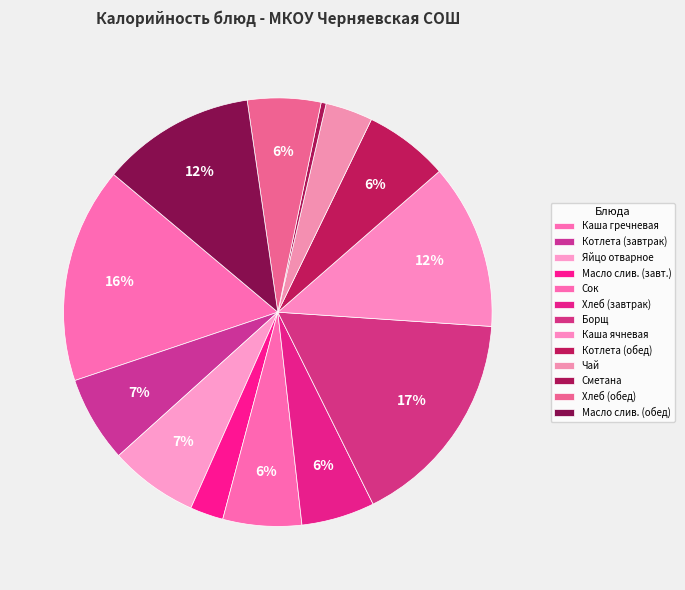

How many segments does this pie chart have?

13